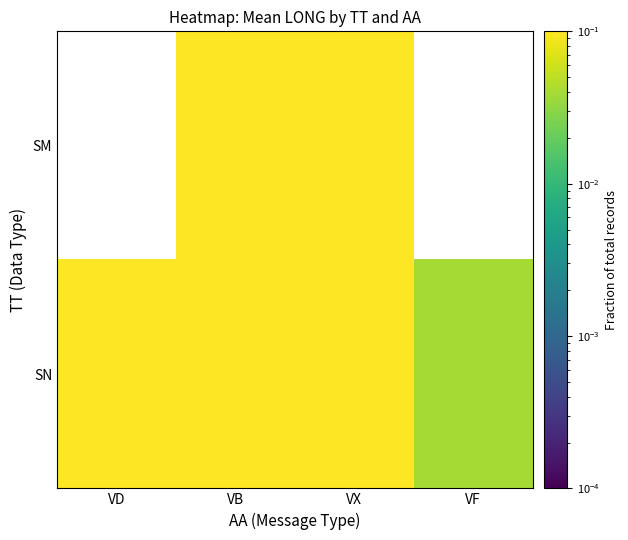

Which series changed the most between VX and VF?

SN